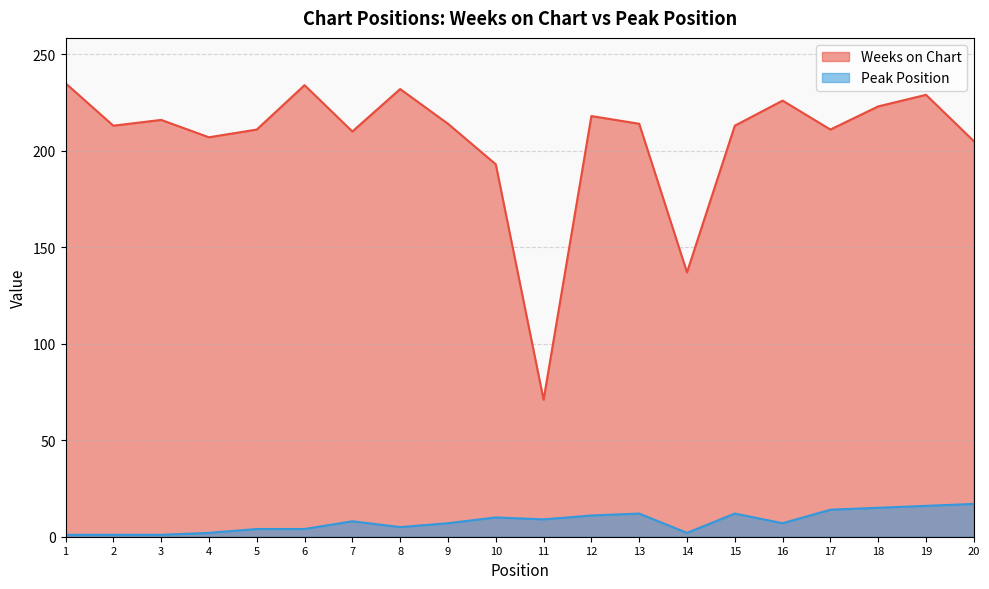

In Peak Position, how many points are lower than both neighbors (excluding endpoints)?

4